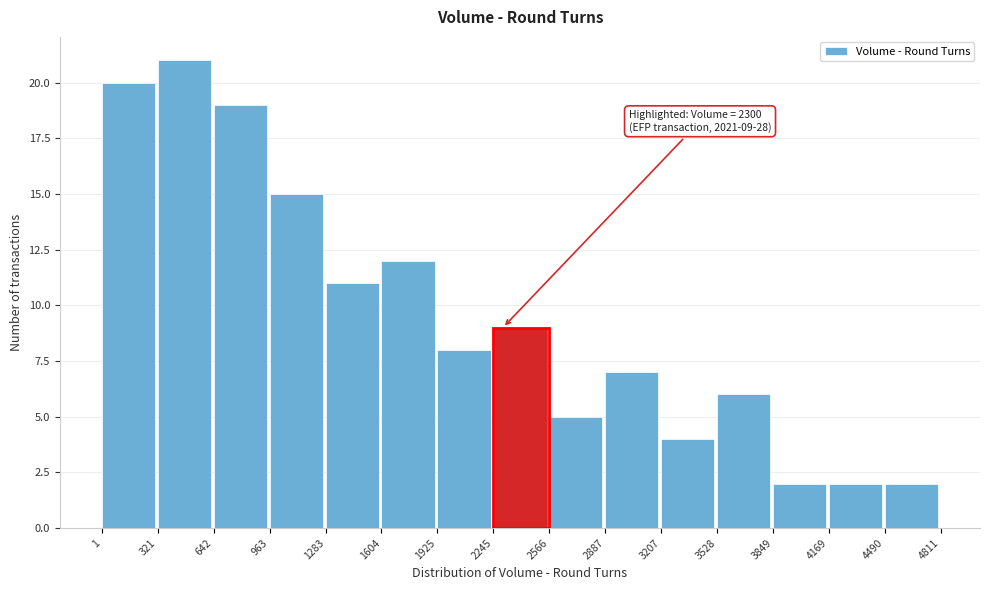

Over which range of the x-axis is the bar tallest?

321 to 642